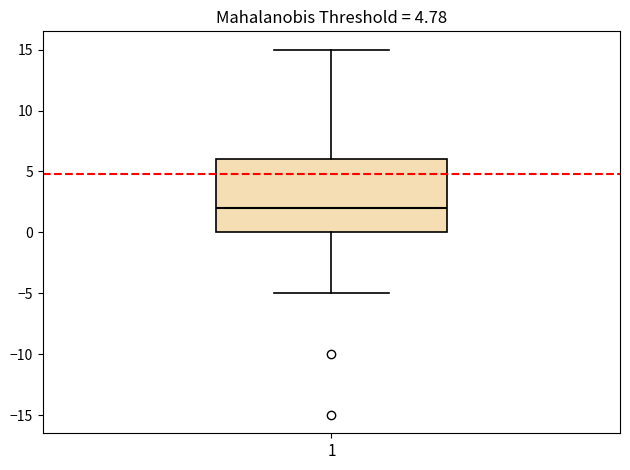

Read this box plot against the y-axis: the position of the median line, the range covered by the box, and the ends of both whiskers. The values are not printed on the chart, so give them approximately, as read against the axis.

median 2, box 0 to 6, whiskers -5 to 15